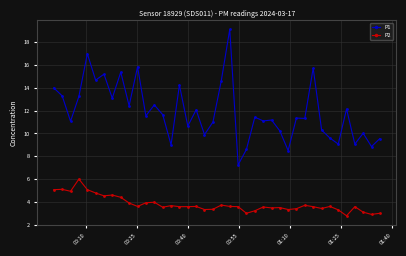

What is the sum of all P2 values?

151.8